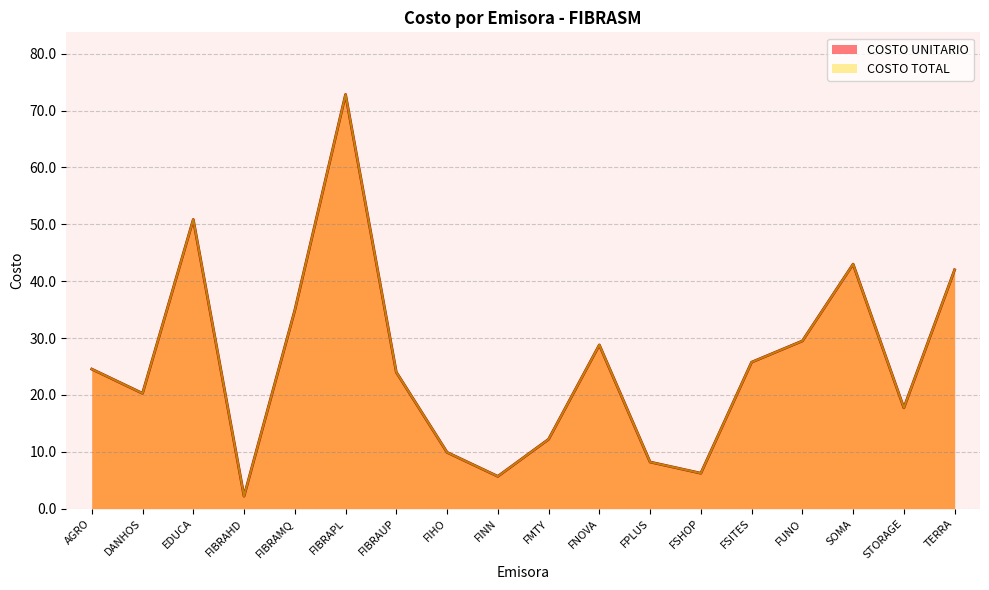

Does the chart display data point markers on the line(s)?

No